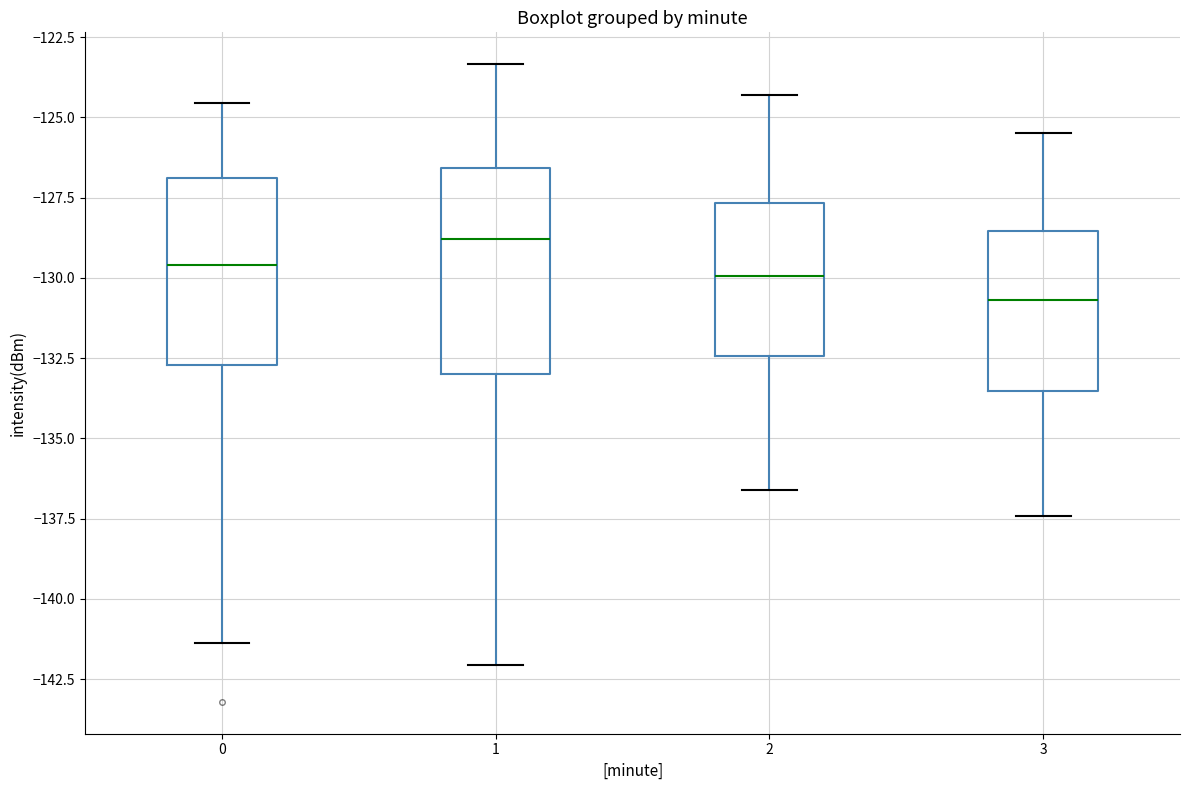

Reading left to right, read every box against the y-axis: the position of its median line, the range the box covers, and the ends of its whiskers. The values are not printed on the chart, so give them approximately, as read against the axis.

0: median -129.5, box -132.5 to -127.0, whiskers -141.5 to -124.5
1: median -129.0, box -133.0 to -126.5, whiskers -142.0 to -123.5
2: median -130.0, box -132.5 to -127.5, whiskers -136.5 to -124.5
3: median -130.5, box -133.5 to -128.5, whiskers -137.5 to -125.5